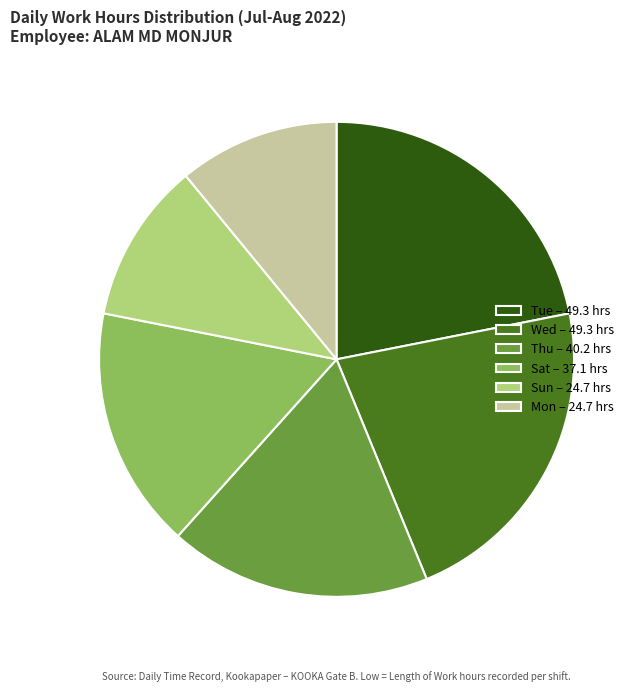

Is there any slice that represents more than half of the pie?

No